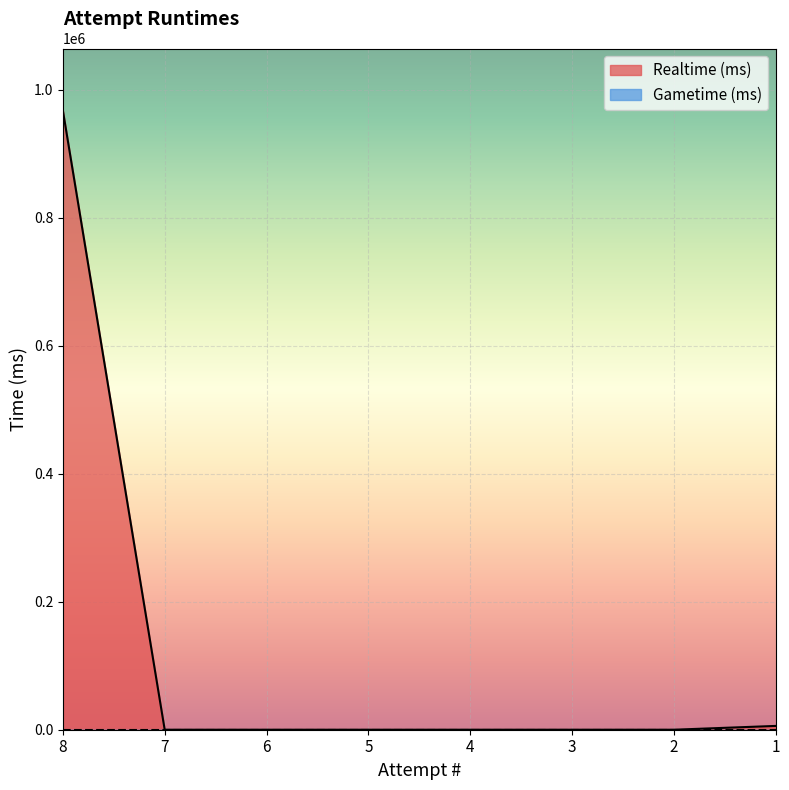

What is the difference between the maximum and minimum values?

967553